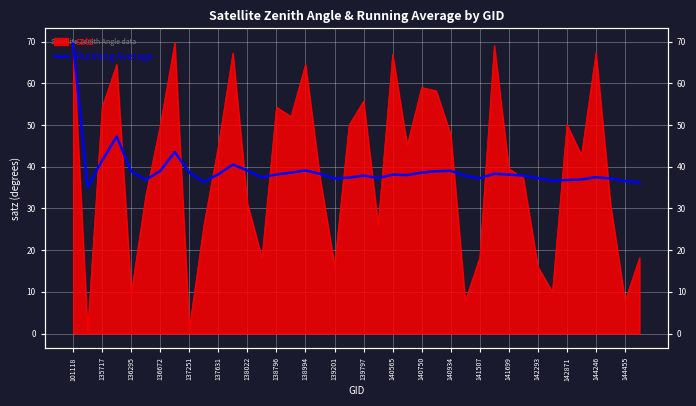

What is the change in value from 32 to 39?

-1.0